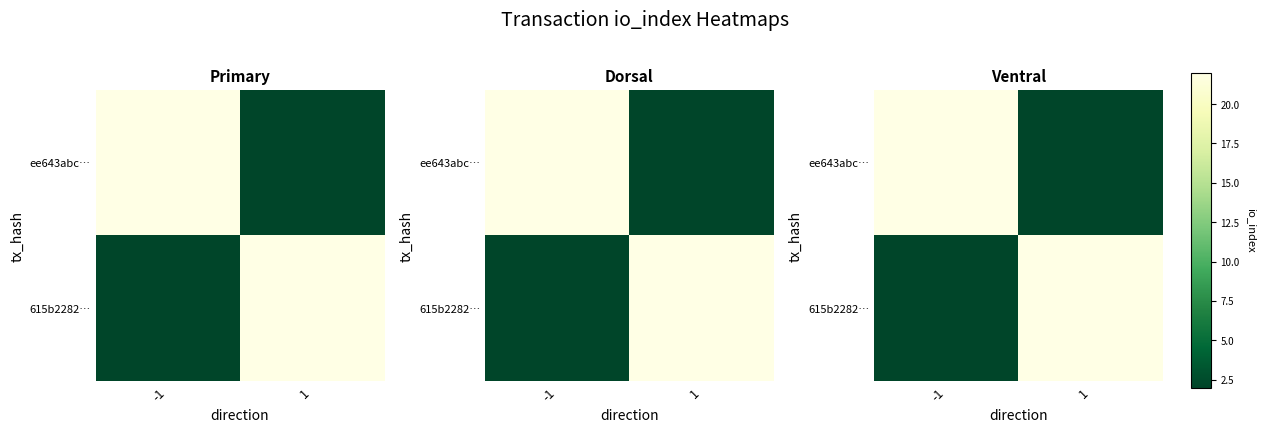

The ee643abc… series shows 3 at 1. True or false?

False